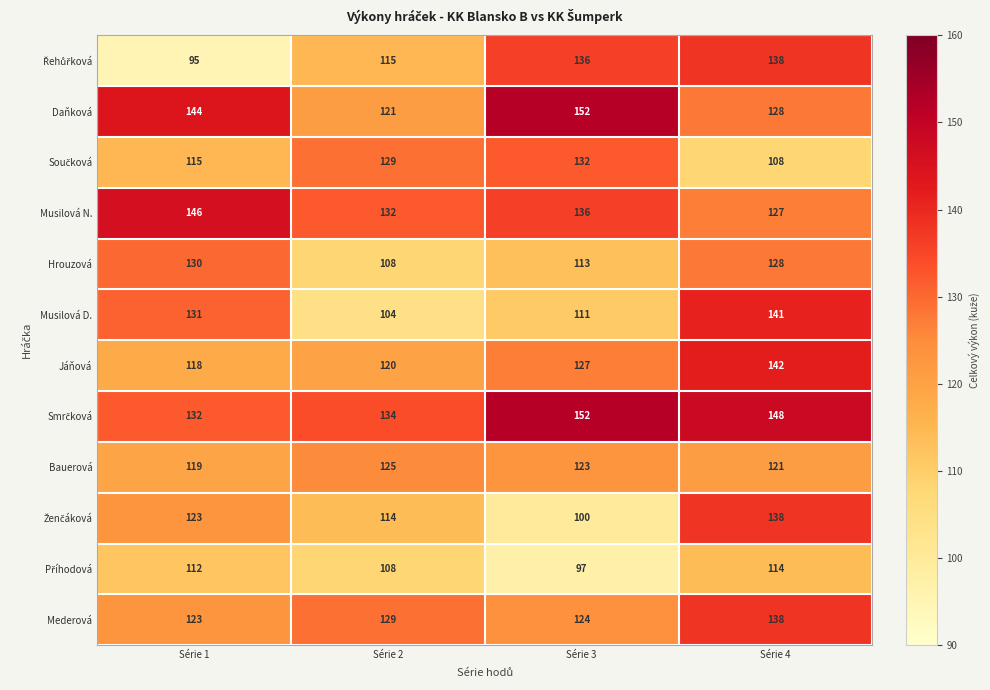

What is the approximate value of Musilová N. at Série 3, to the nearest 10?

140